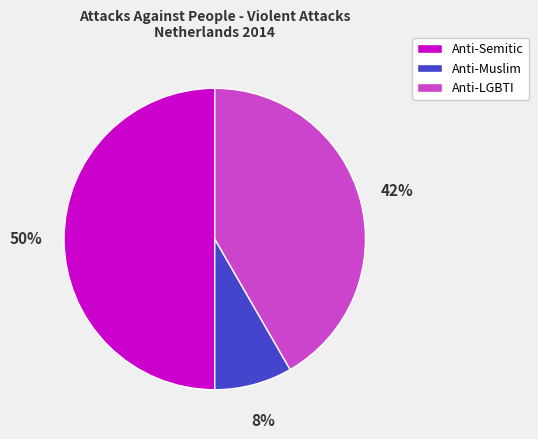

Is Anti-LGBTI the majority of the pie?

No